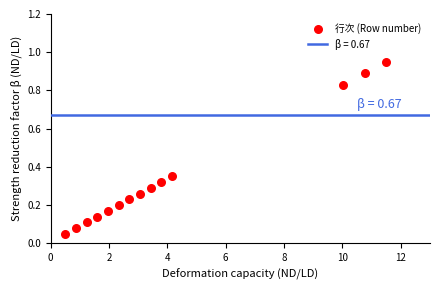

What is the range of X values (max minus min)?

11.0